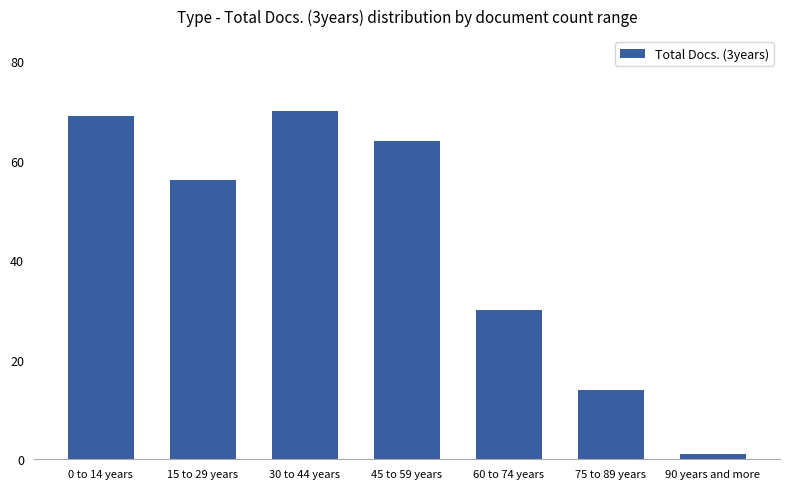

What is the sum of the values at 30 to 44 years and 75 to 89 years?

84